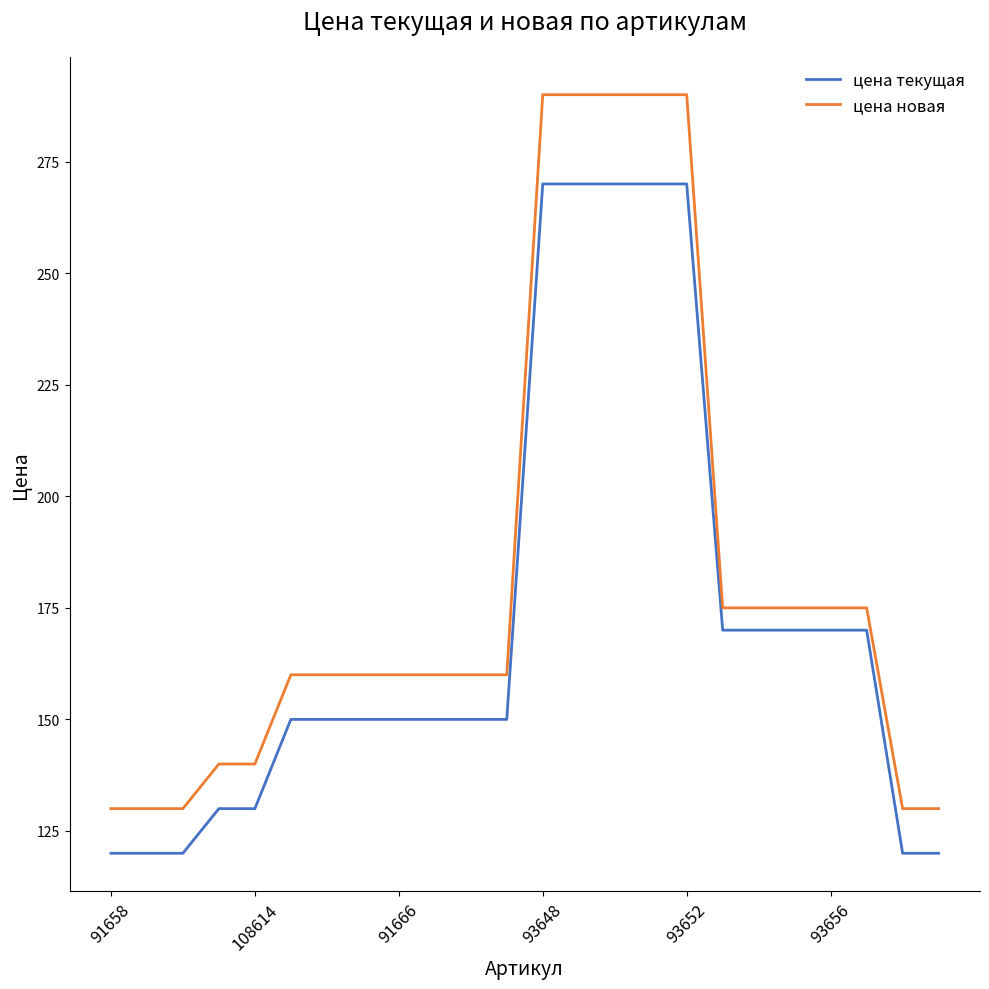

What is the maximum value for цена новая?

290